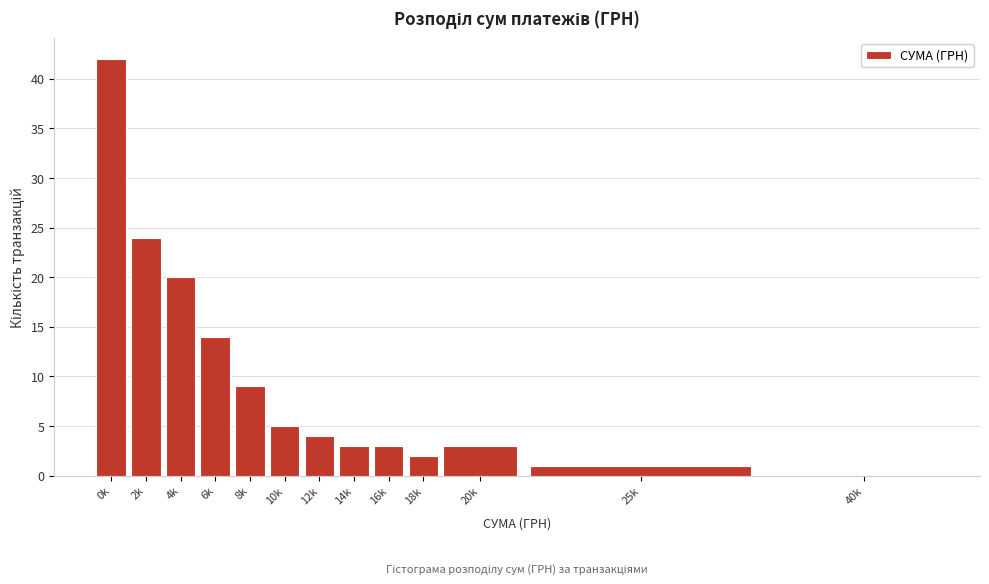

Reading left to right, what are all the values shown in this chart?

0k=42	2k=24	4k=20	6k=14	8k=9	10k=5	12k=4	14k=3	16k=3	18k=2	20k=3	25k=1	40k=0